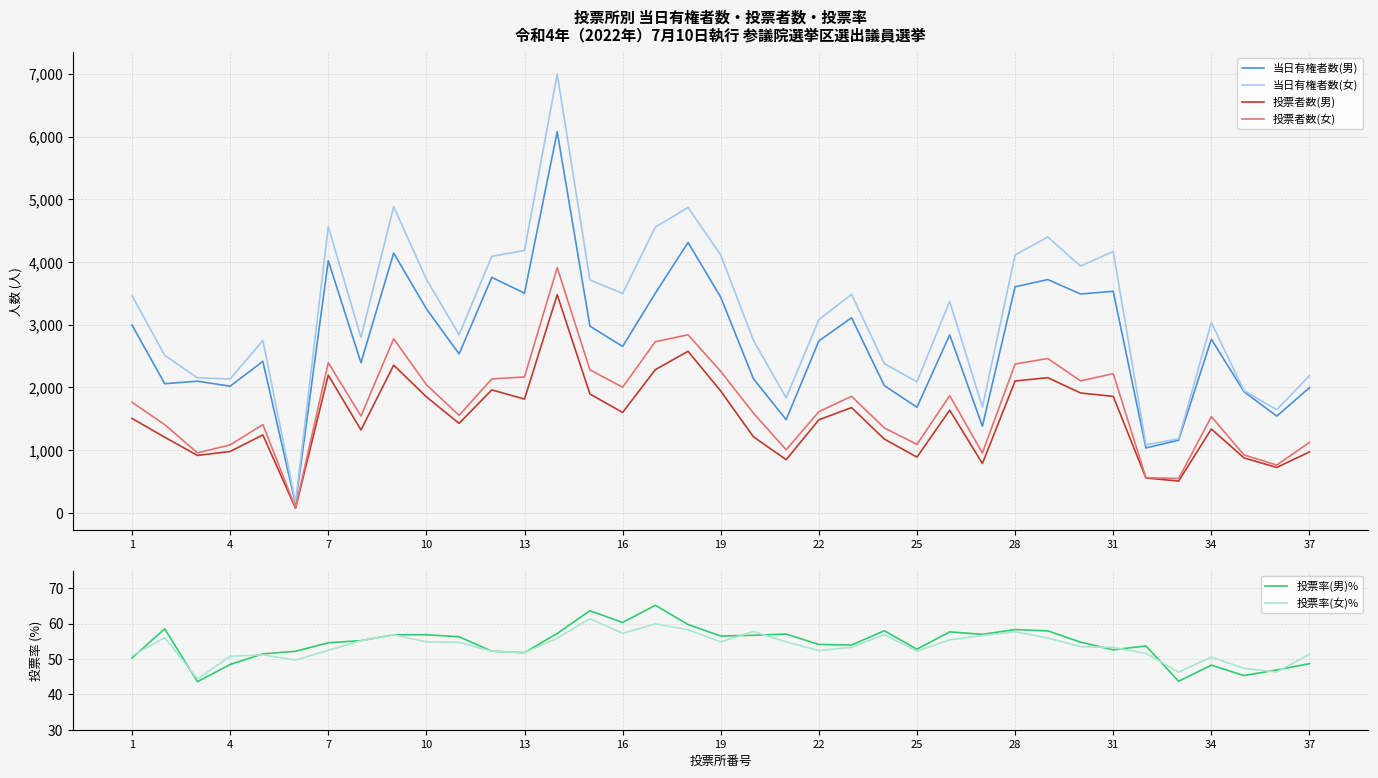

How many data points in 投票率(女)% are above 53?

21